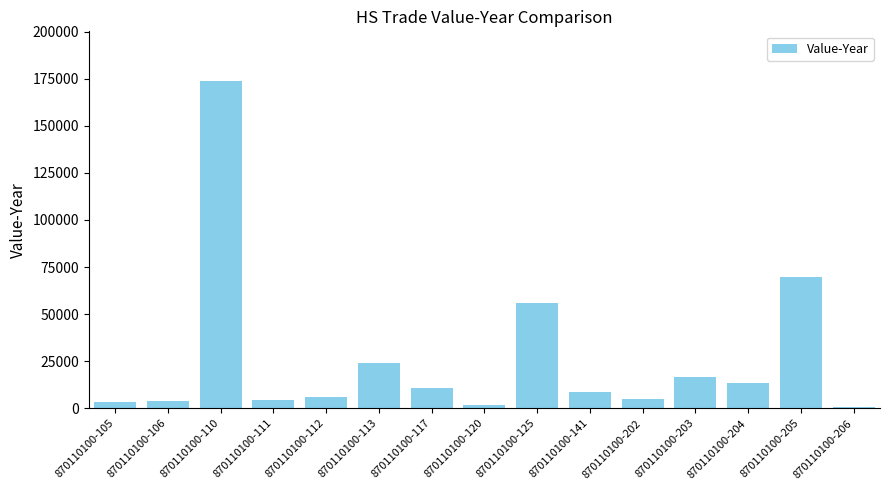

At which label is the value closest to 87251?

870110100-205